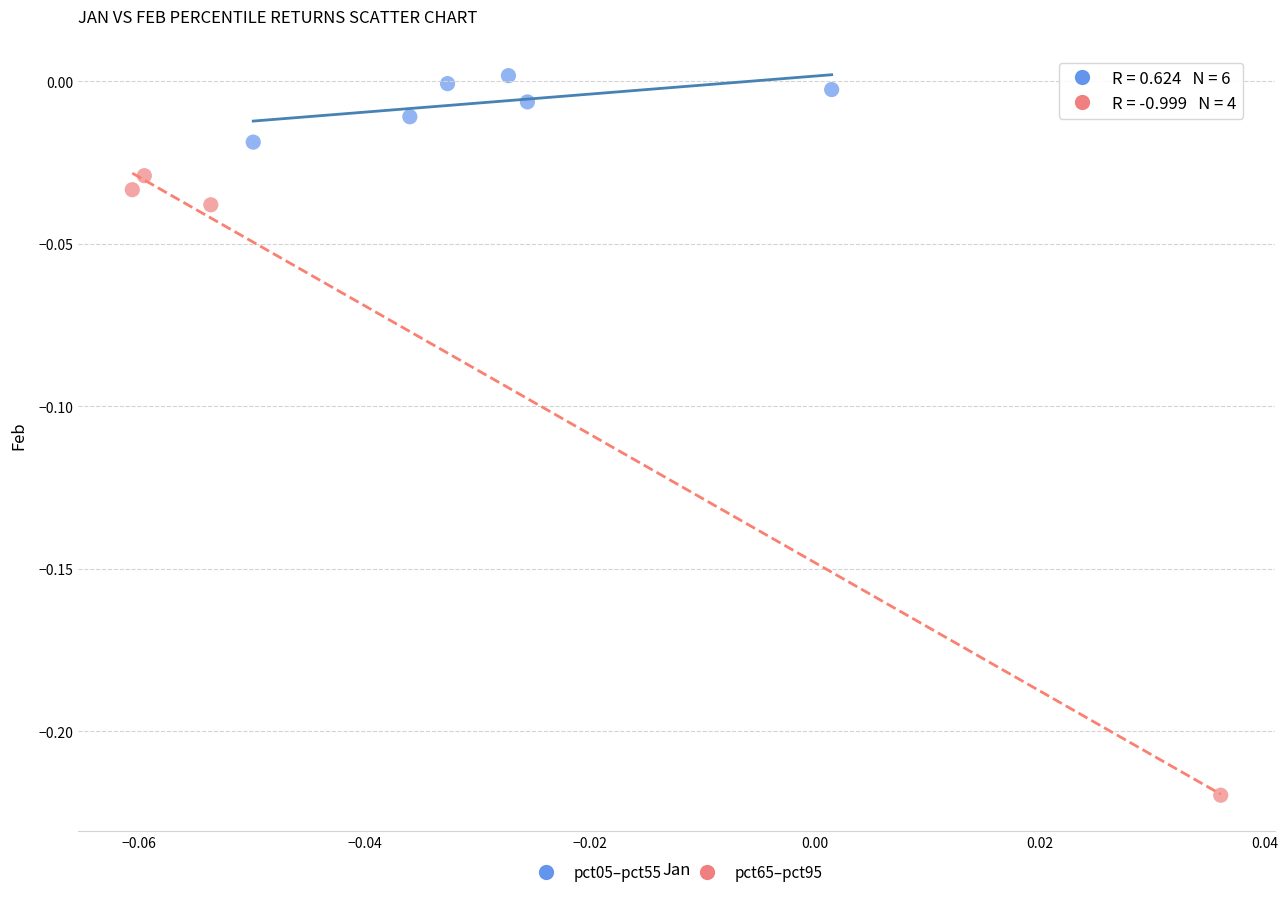

Which series has the largest Y range (max minus min)?

pct65–pct95